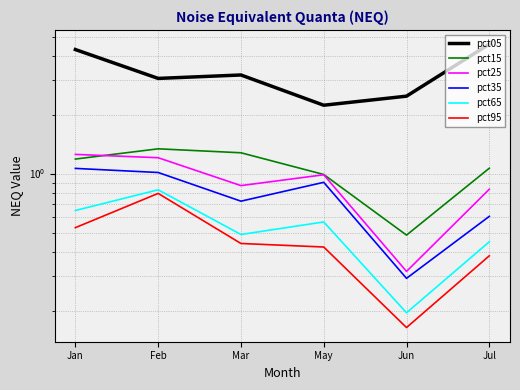

How many interior local valleys does the pct15 series have?

1